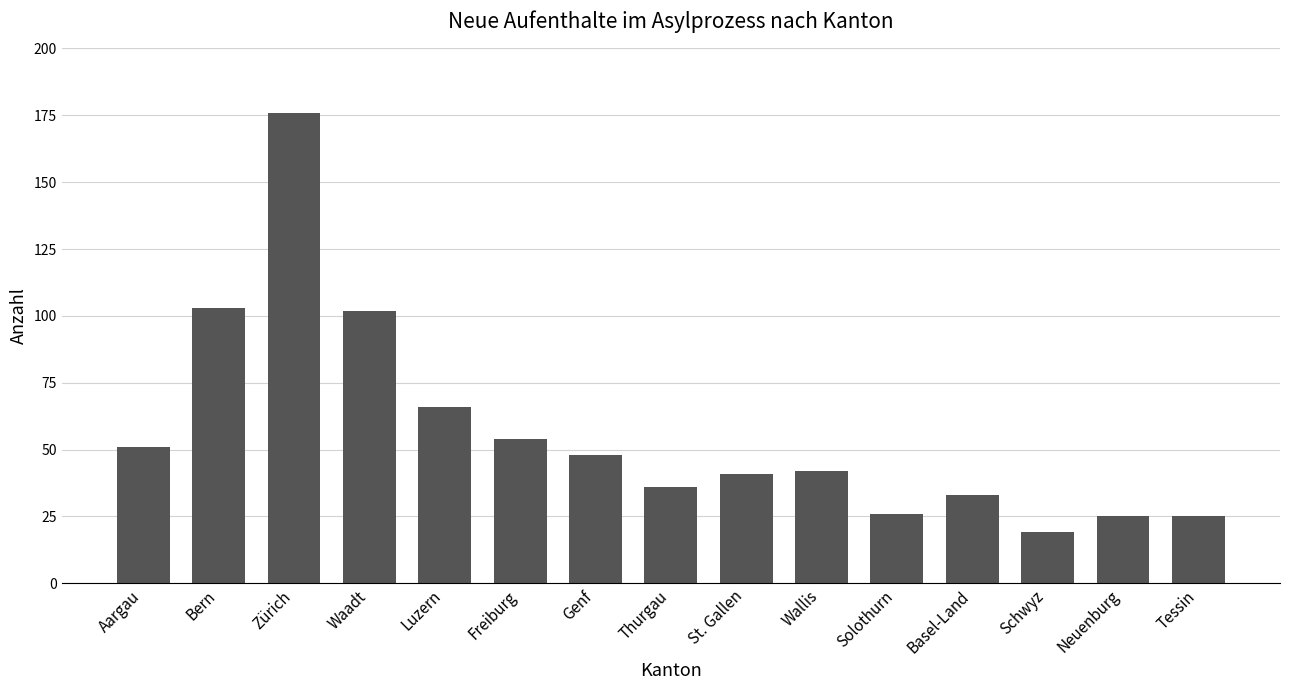

What is the value of the 10th bar from the left?

42